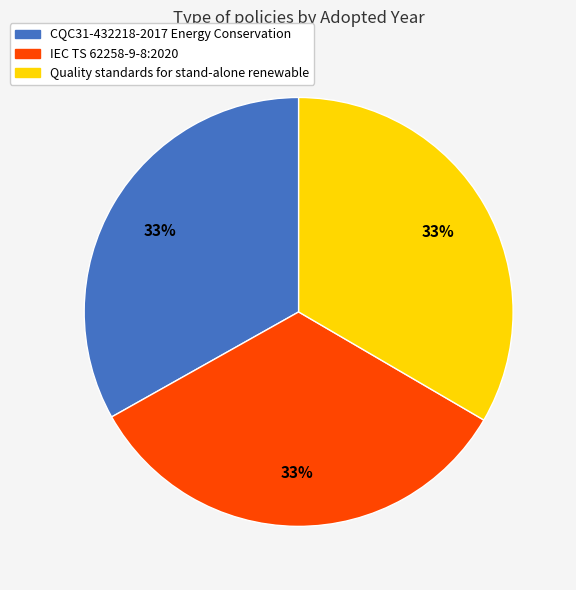

Is there a majority slice in this chart?

No